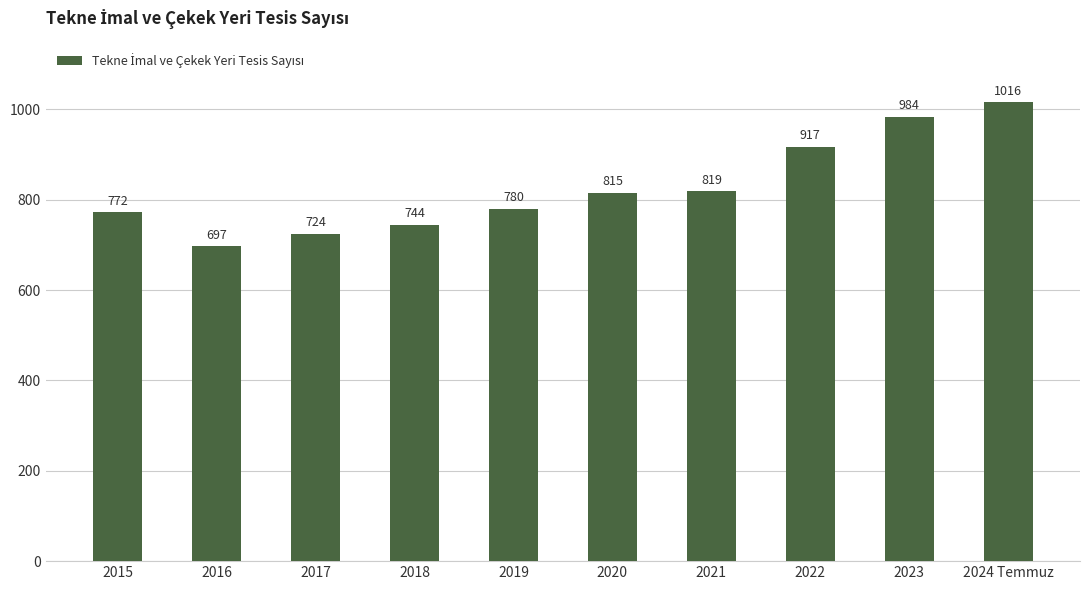

What is the label of the 2nd bar from the right?

2023